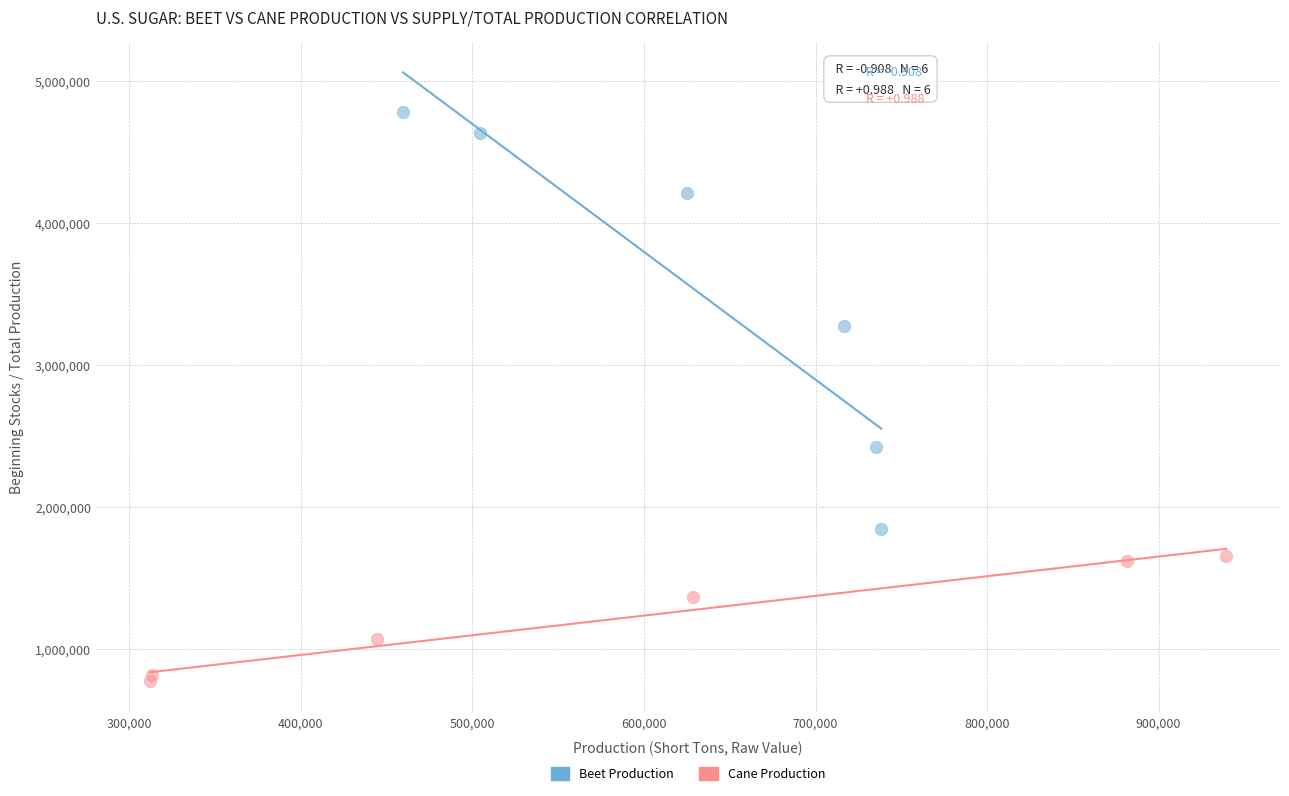

Which series has the widest spread of Y values?

Beet Production